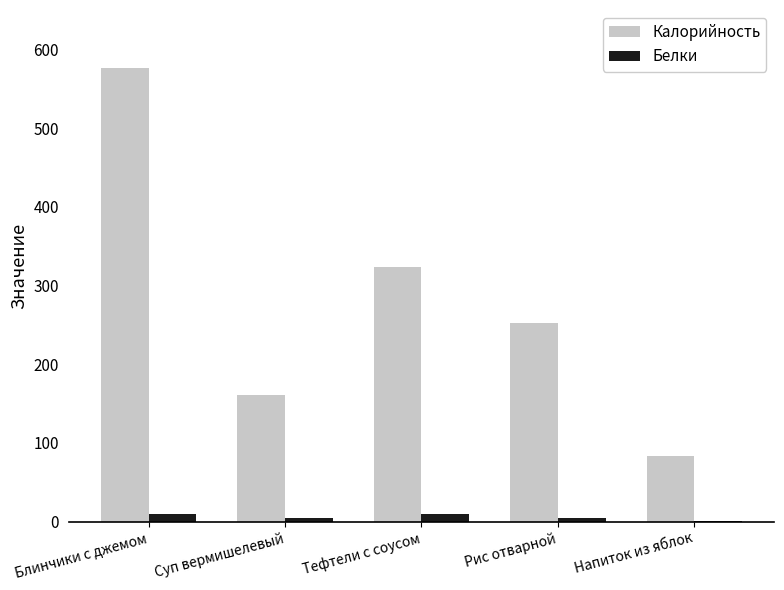

What is the sum of all Белки values?

28.7